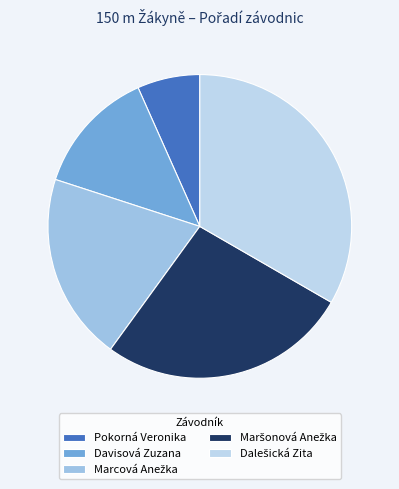

Rank the categories by value from highest to lowest.

Dalešická Zita, Maršonová Anežka, Marcová Anežka, Davisová Zuzana, Pokorná Veronika